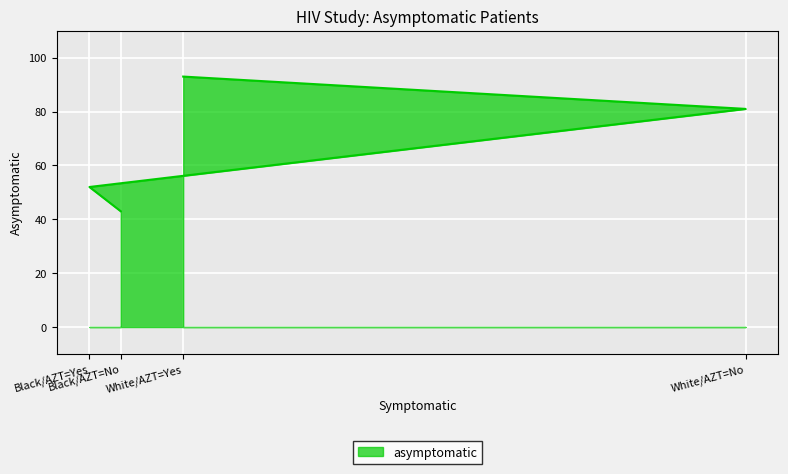

True or false: there are more than 1 points higher than both neighbors.

False